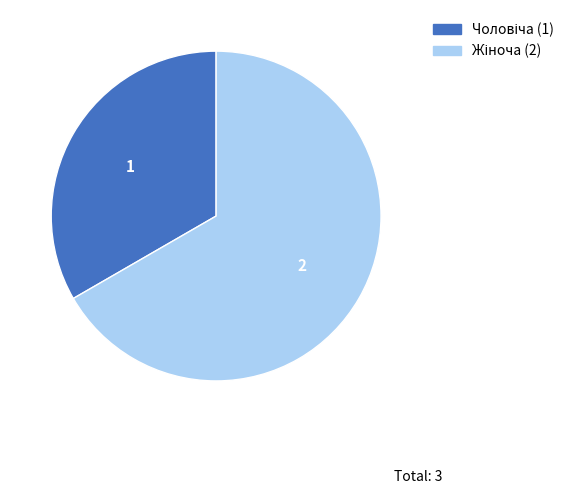

Is there any slice that represents more than half of the pie?

Yes